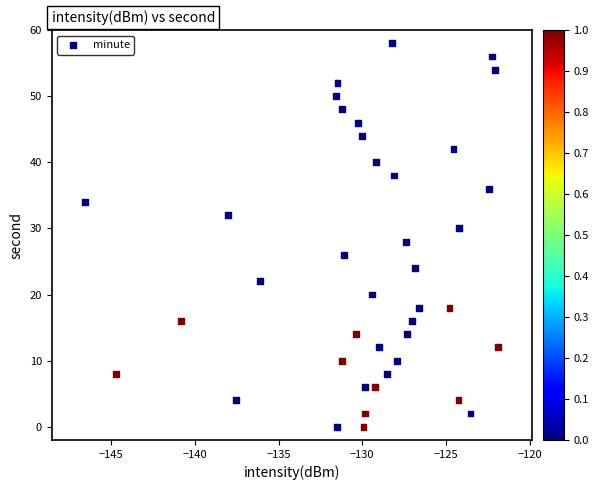

What is the range of Y values (max minus min)?

58